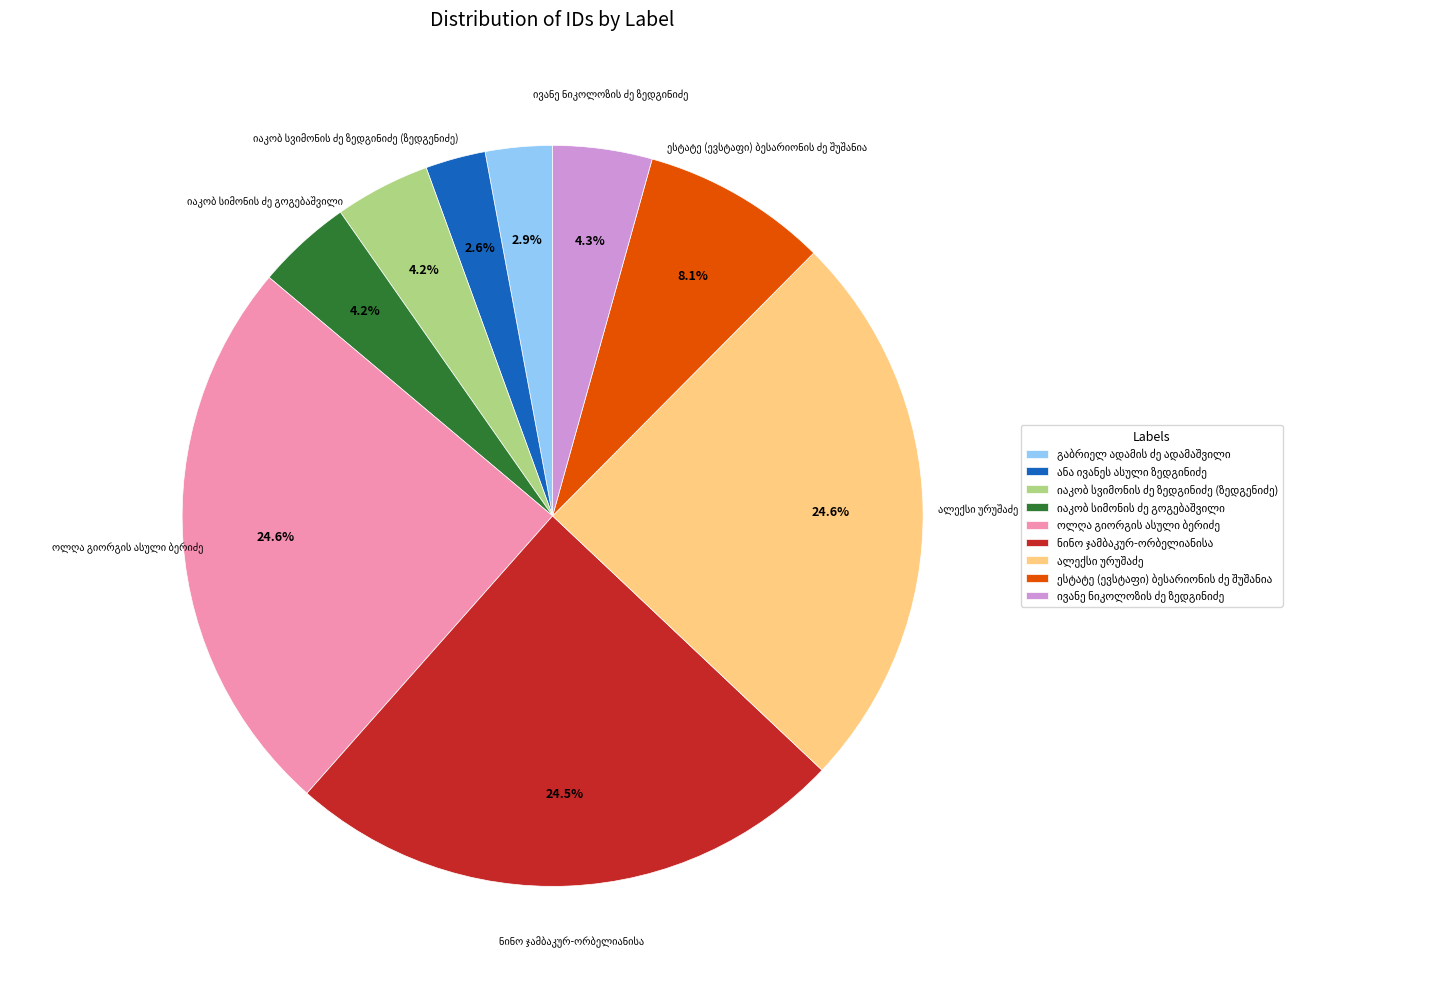

To the nearest percent, what is the average slice percentage?

11%